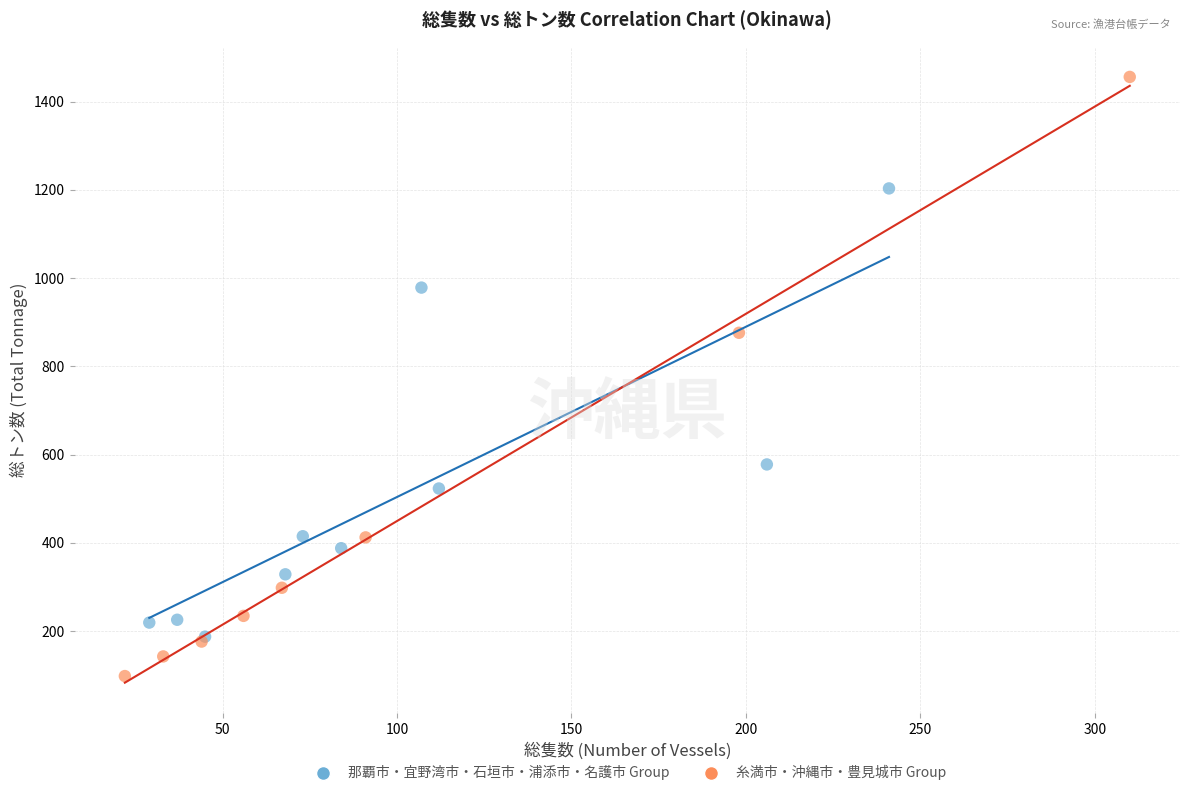

Which series reaches the maximum Y coordinate?

糸満市・沖縄市・豊見城市 Group